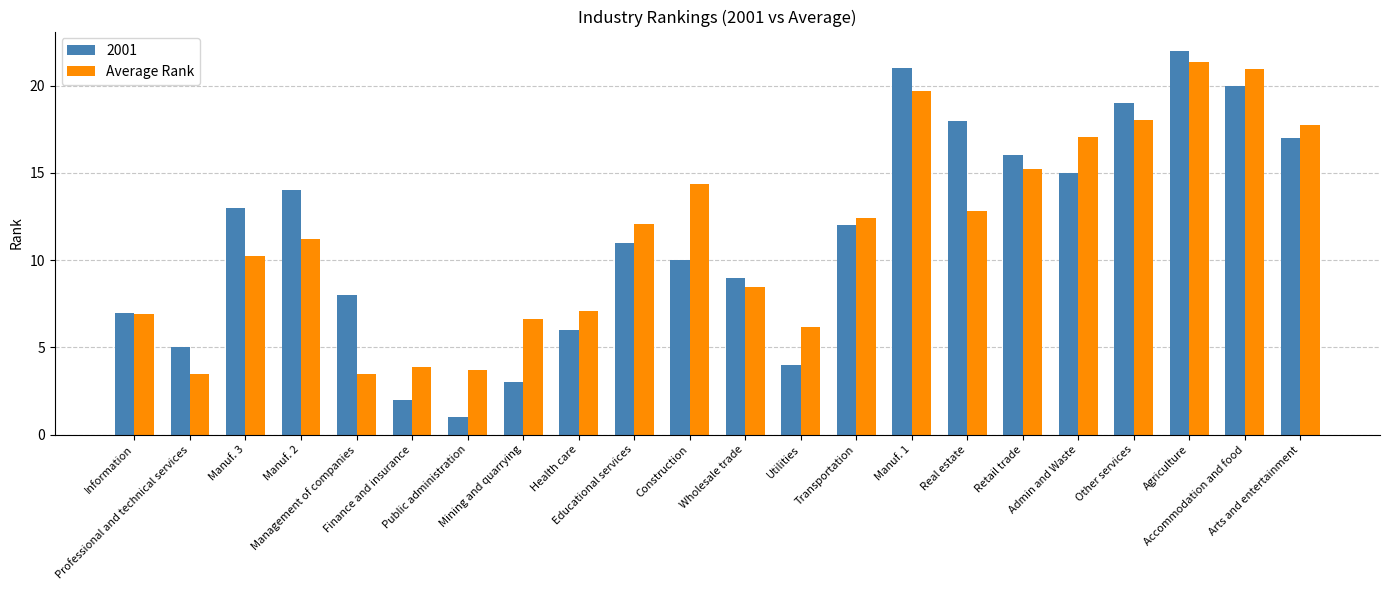

What is the highest value of the 2001 series?

22.0